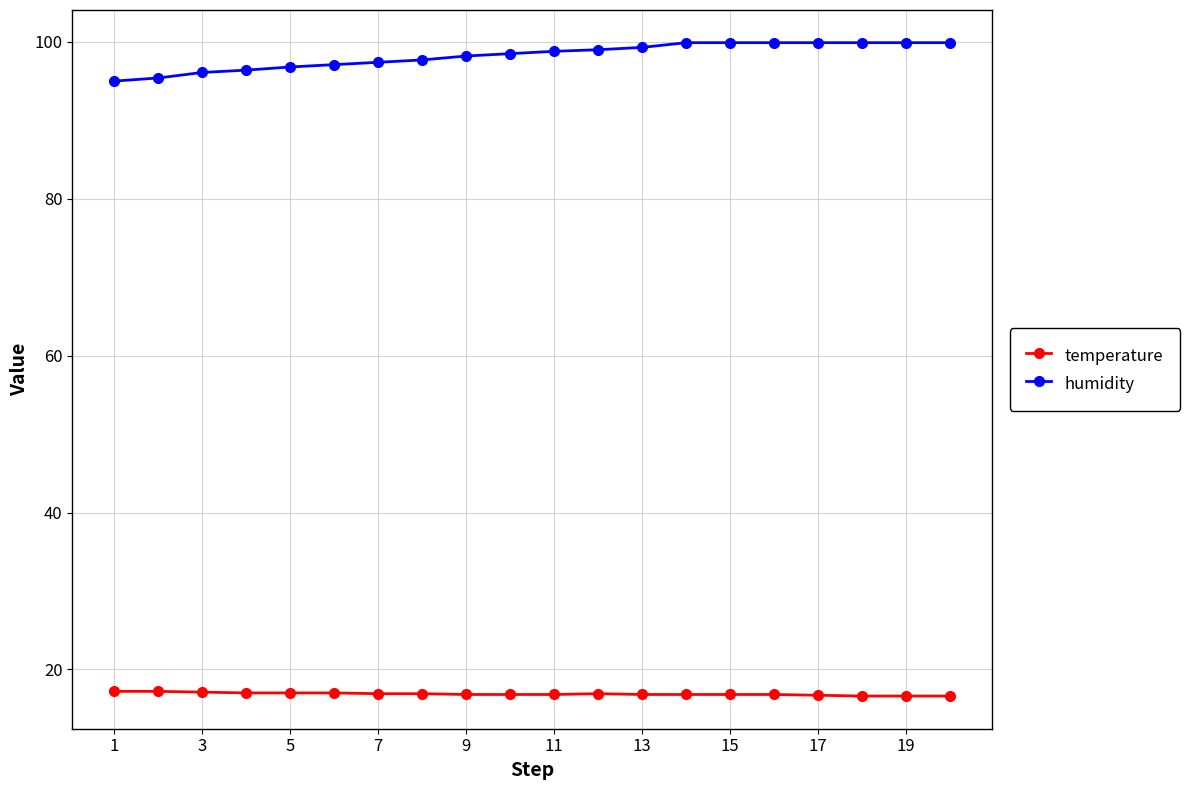

What is the minimum value shown in the chart?

16.6